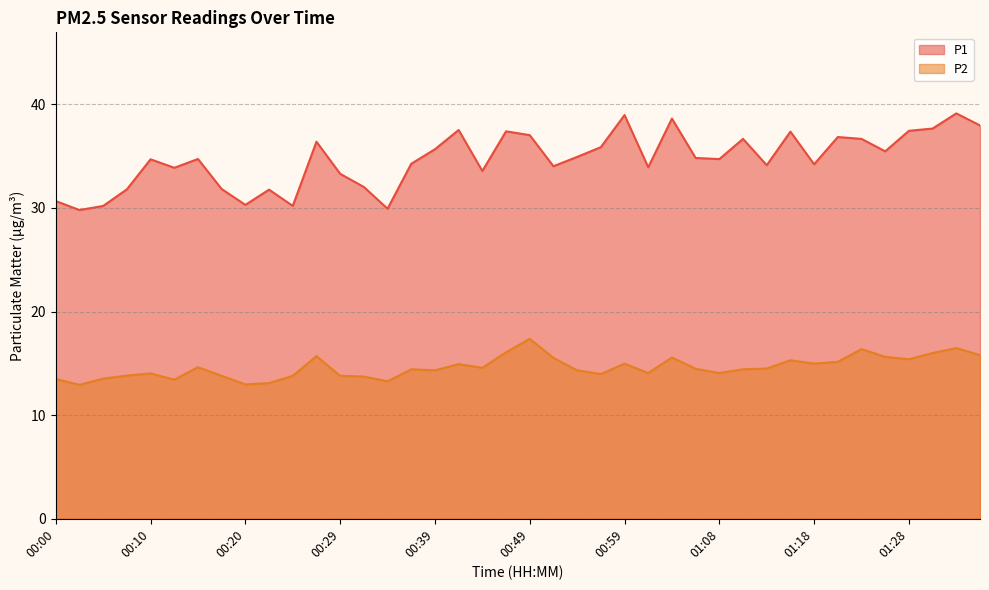

How many lines are shown in the chart?

2